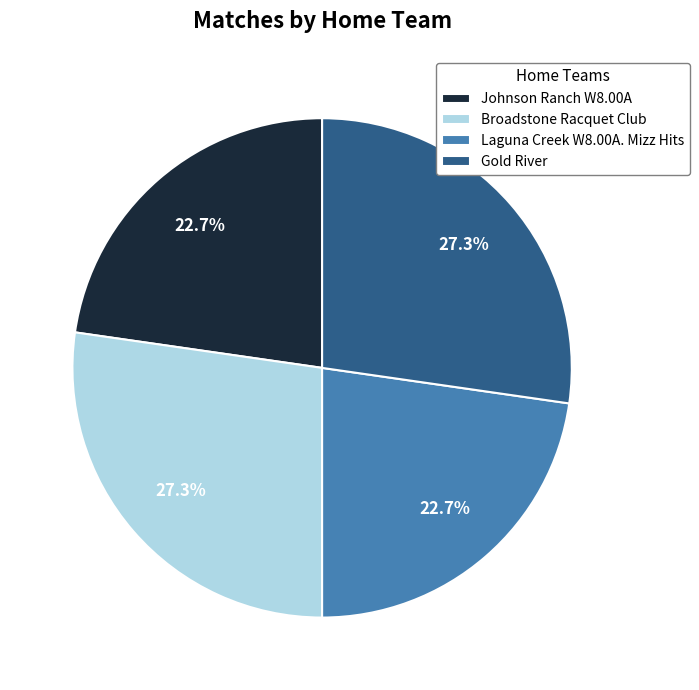

To the nearest percent, what is the combined percentage of Laguna Creek W8.00A. Mizz Hits and Gold River?

50%